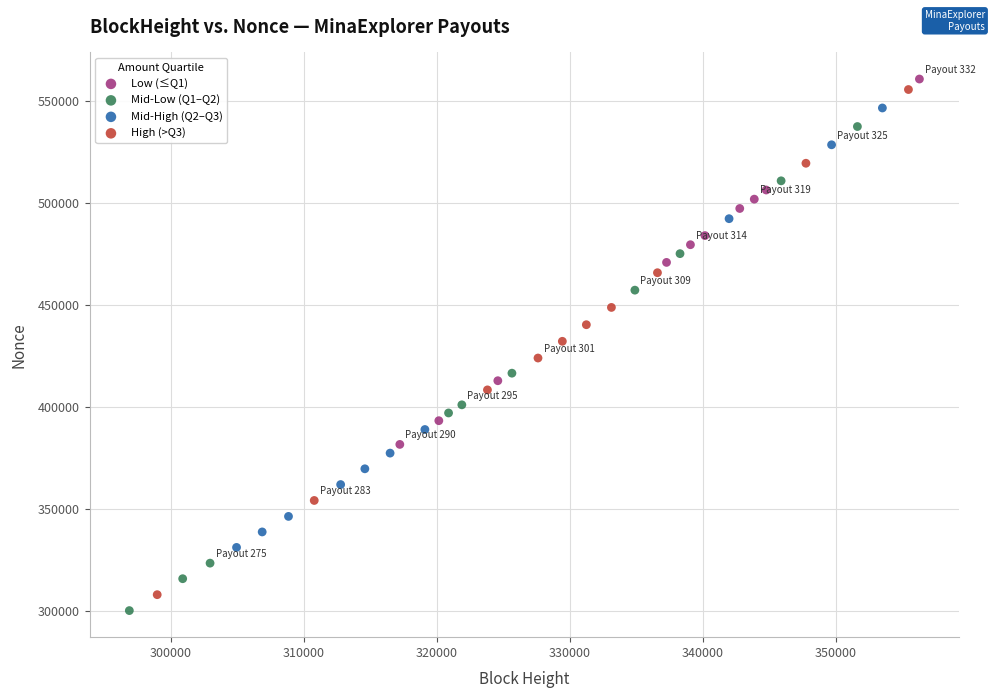

Which series has the widest spread of Y values?

High (>Q3)